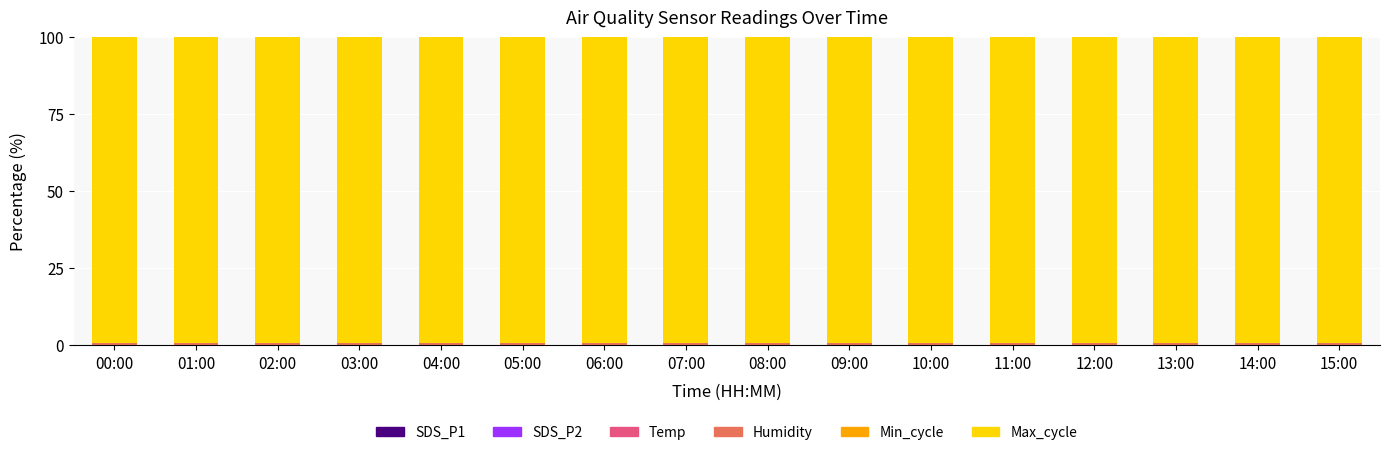

How many categories are shown in the chart?

16